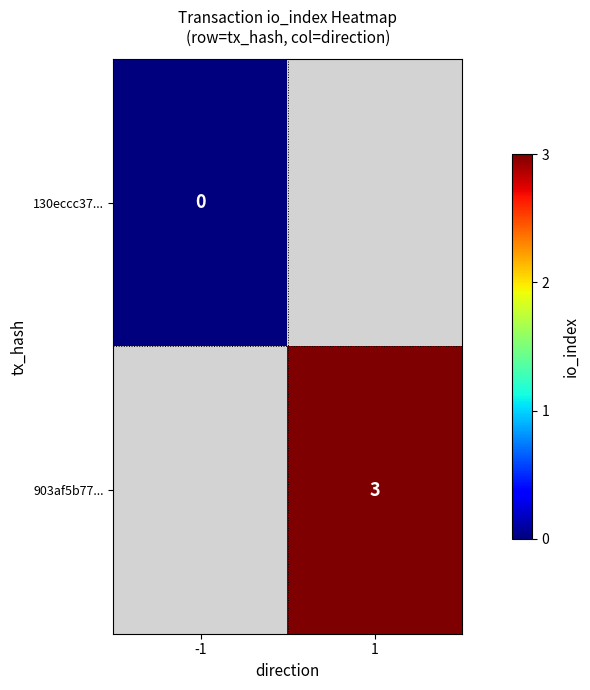

Is it true that 903af5b77... equals 3 at 1?

True